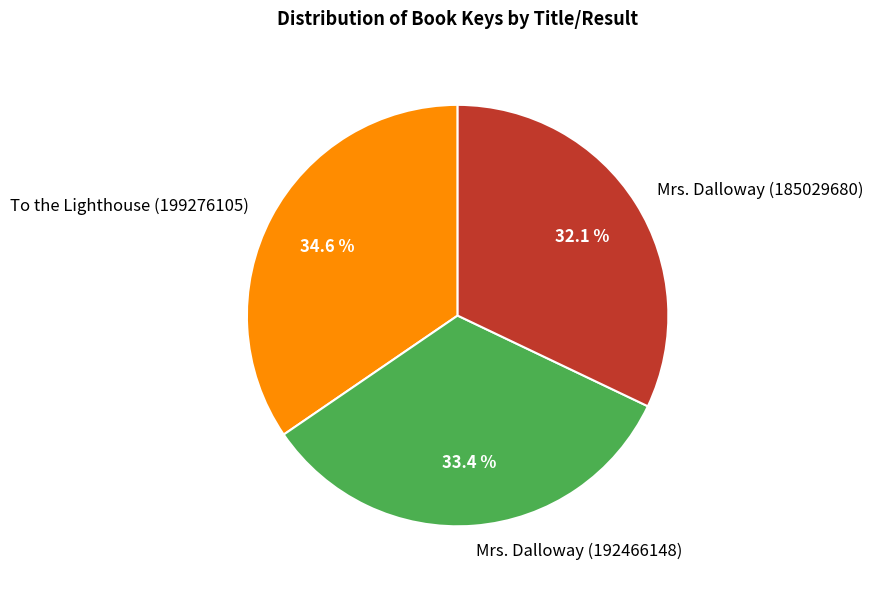

What is the largest slice in the pie chart?

To the Lighthouse (199276105)